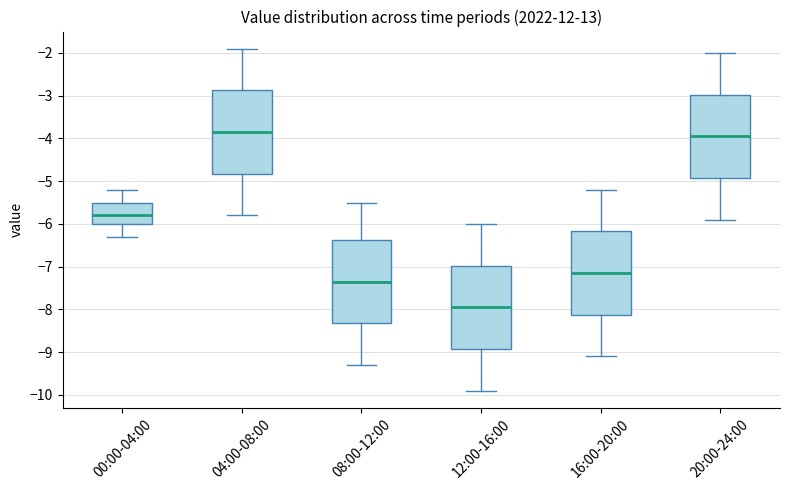

Reading left to right, transcribe this box plot: for each box, give where its median line is, the range the box spans, and where its two whiskers end, as read against the y-axis. The values are not printed on the chart, so give them approximately, as read against the axis.

00:00-04:00: median -5.8, box -6.0 to -5.5, whiskers -6.3 to -5.2
04:00-08:00: median -3.8, box -4.8 to -2.9, whiskers -5.8 to -1.9
08:00-12:00: median -7.3, box -8.3 to -6.4, whiskers -9.3 to -5.5
12:00-16:00: median -7.9, box -8.9 to -7.0, whiskers -9.9 to -6.0
16:00-20:00: median -7.1, box -8.1 to -6.2, whiskers -9.1 to -5.2
20:00-24:00: median -3.9, box -4.9 to -3.0, whiskers -5.9 to -2.0